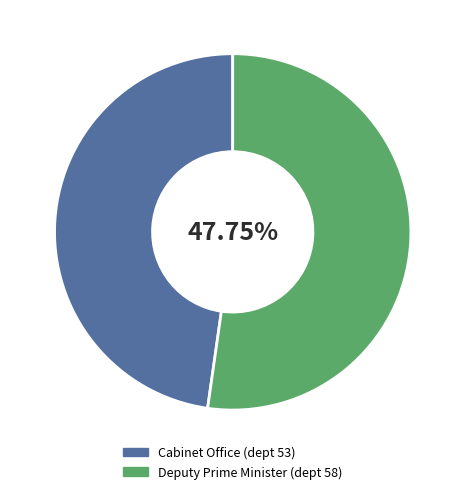

How much of the chart is everything except Cabinet Office (dept 53)?

52.3%